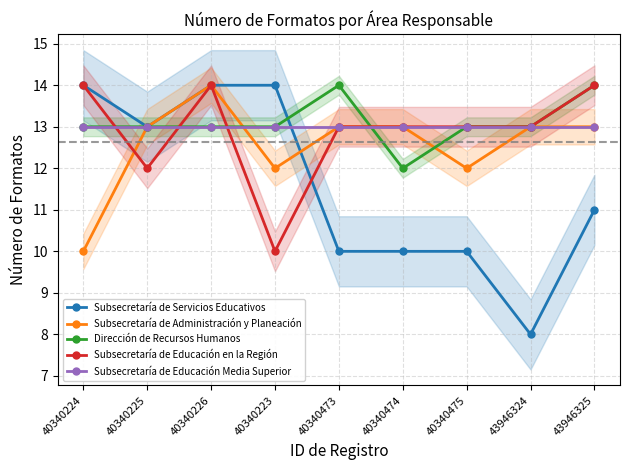

Is it true that Subsecretaría de Servicios Educativos equals 14 at 40340224?

True